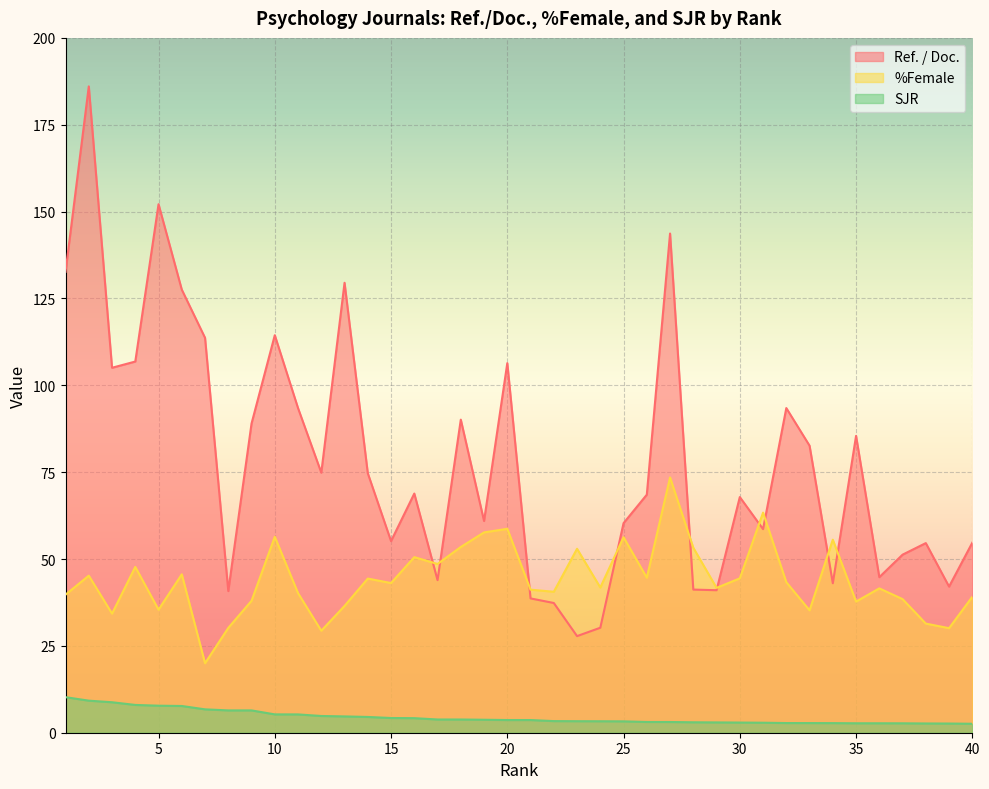

Which series has the largest range (max minus min)?

Ref. / Doc.